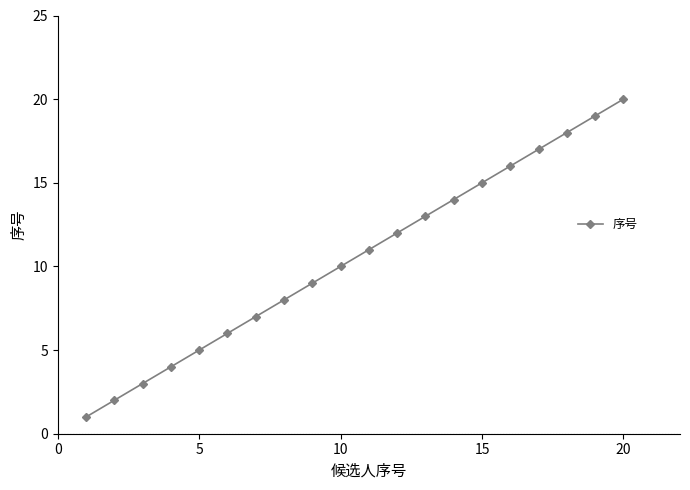

Reading left to right, what are all the values shown in this chart?

1	2	3	4	5	6	7	8	9	10	11	12	13	14	15	16	17	18	19	20